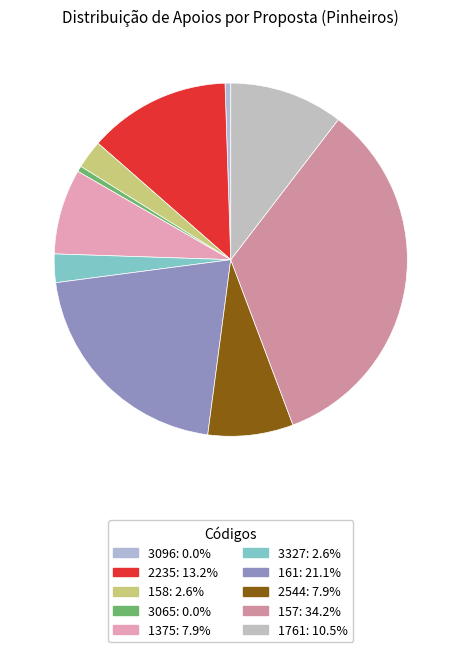

Count the number of slices in the pie.

10